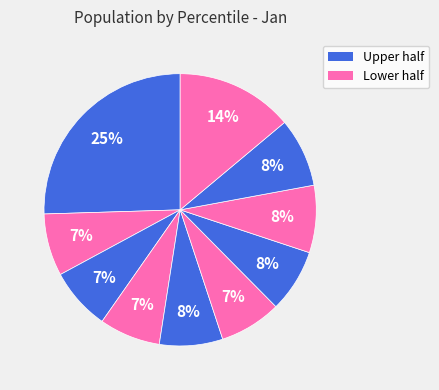

How many slices are in this pie chart?

10